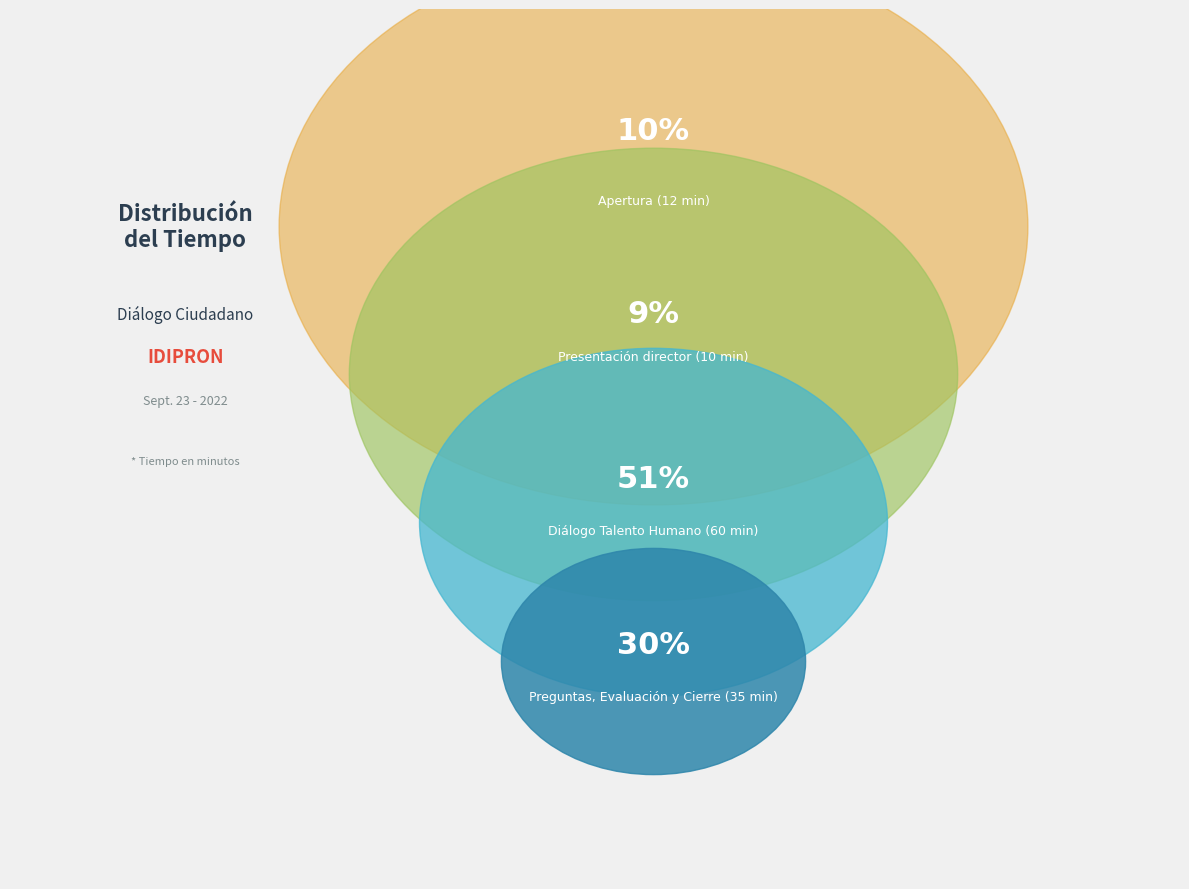

The Diálogo Talento Humano 2 slice represents 19% of the pie. True or false?

False